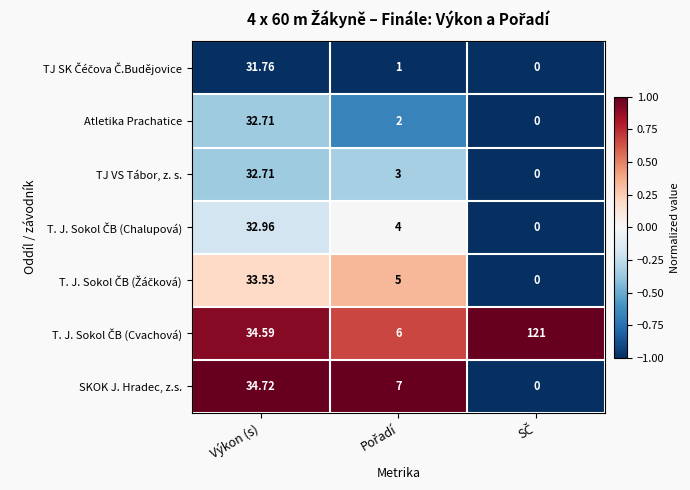

Where does the Atletika Prachatice series first go above 2?

Výkon (s)